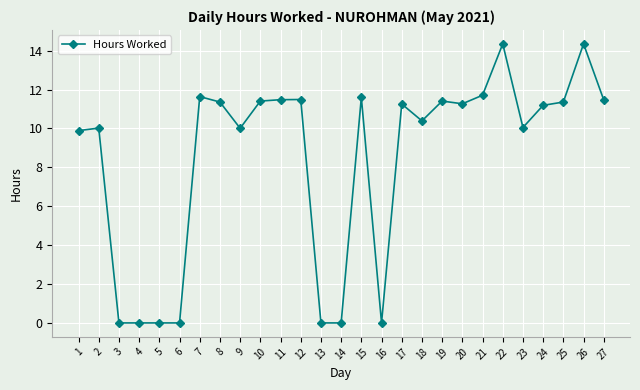

True or false: the data has more than 1 interior local peaks.

True